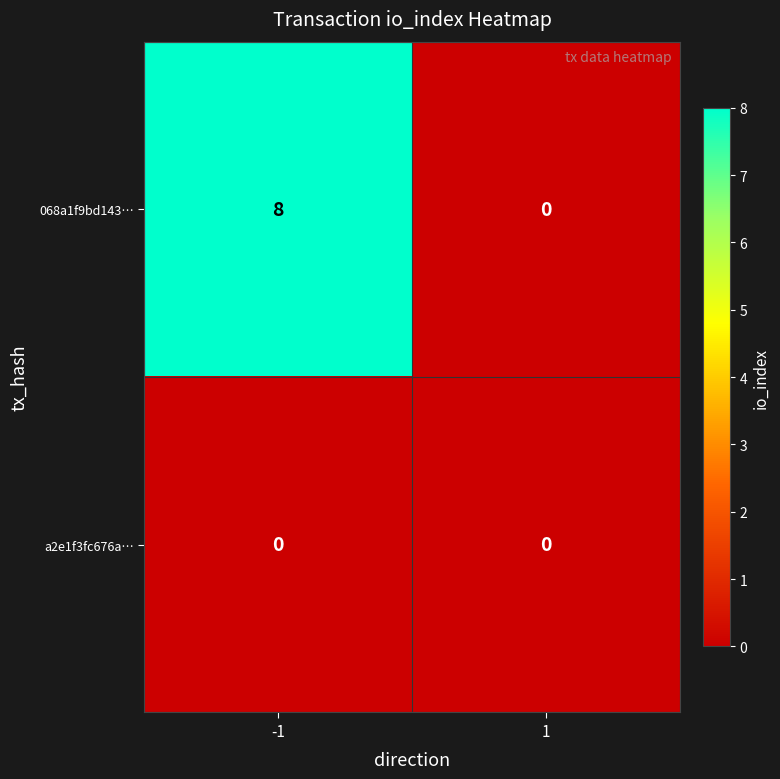

Which series has the largest total across all categories?

068a1f9bd143…